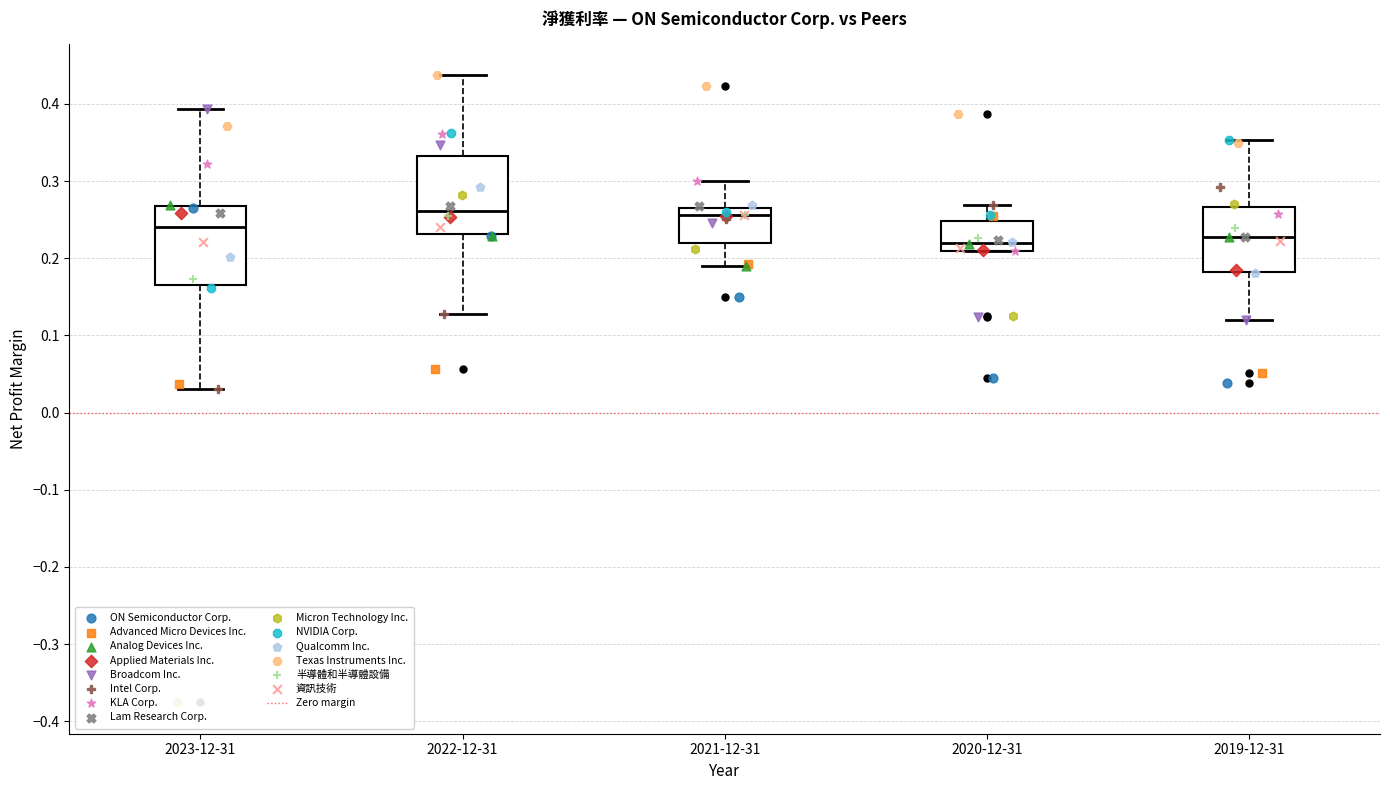

Reading left to right, read every box against the y-axis: the position of its median line, the range the box covers, and the ends of its whiskers. The values are not printed on the chart, so give them approximately, as read against the axis.

2023-12-31: median 0.24, box 0.16 to 0.27, whiskers 0.03 to 0.39
2022-12-31: median 0.26, box 0.23 to 0.33, whiskers 0.13 to 0.44
2021-12-31: median 0.26, box 0.22 to 0.27, whiskers 0.19 to 0.30
2020-12-31: median 0.22, box 0.21 to 0.25, whiskers 0.21 to 0.27
2019-12-31: median 0.23, box 0.18 to 0.27, whiskers 0.12 to 0.35